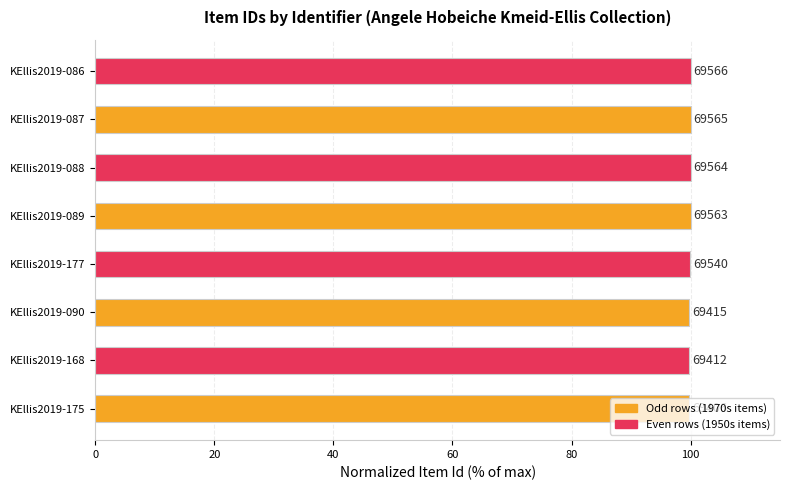

What is the minimum value shown in the chart?

99.8